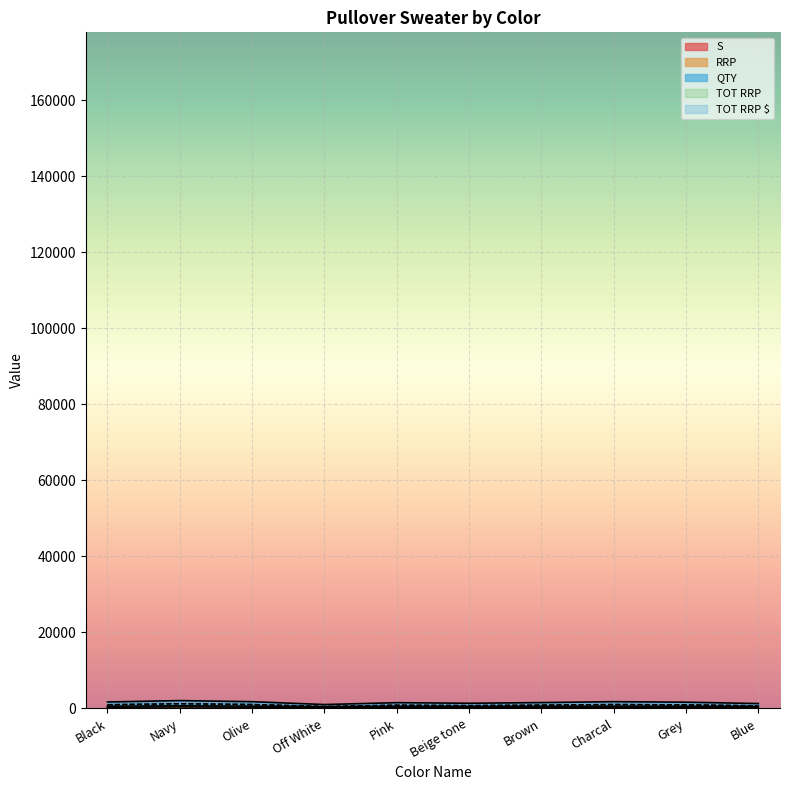

Which series has the largest total across all categories?

TOT RRP $